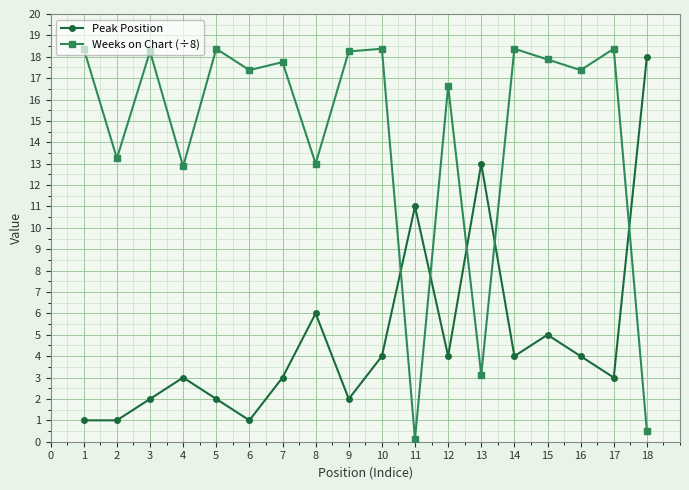

How many series are shown in this chart?

2